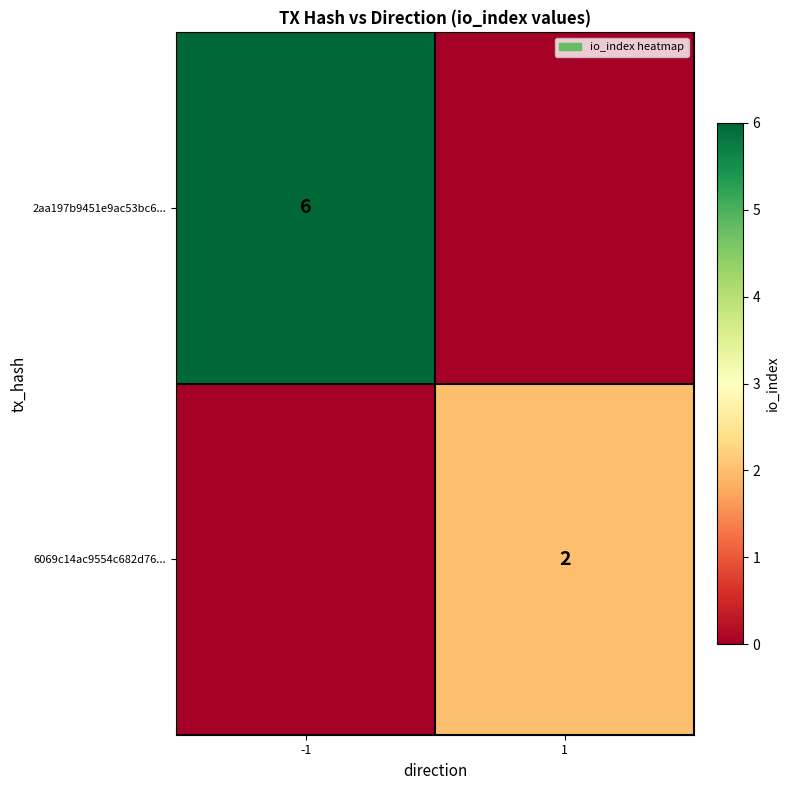

What is the spread (max minus min) of values at 1?

2